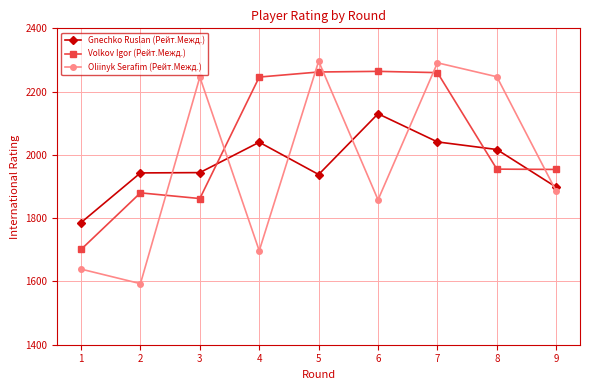

At 8, list the series in order from smallest to largest.

Volkov Igor (Рейт.Межд.), Gnechko Ruslan (Рейт.Межд.), Oliinyk Serafim (Рейт.Межд.)